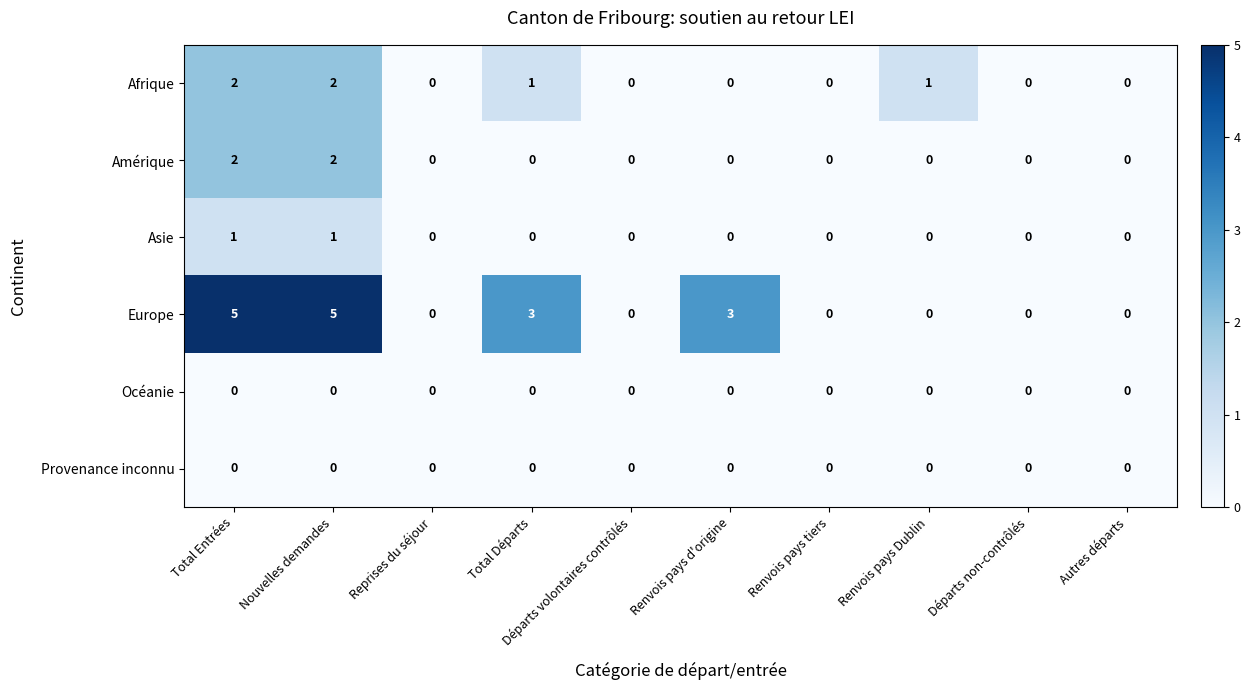

How many values in Amérique are above zero?

2